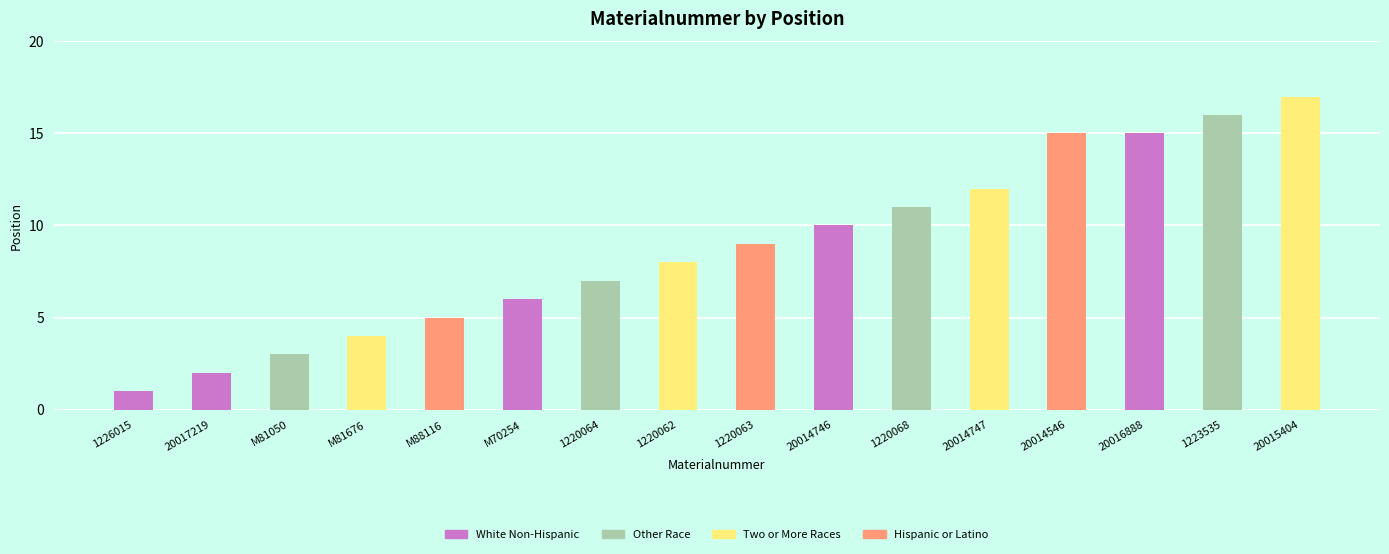

What is the maximum value shown in the chart?

17